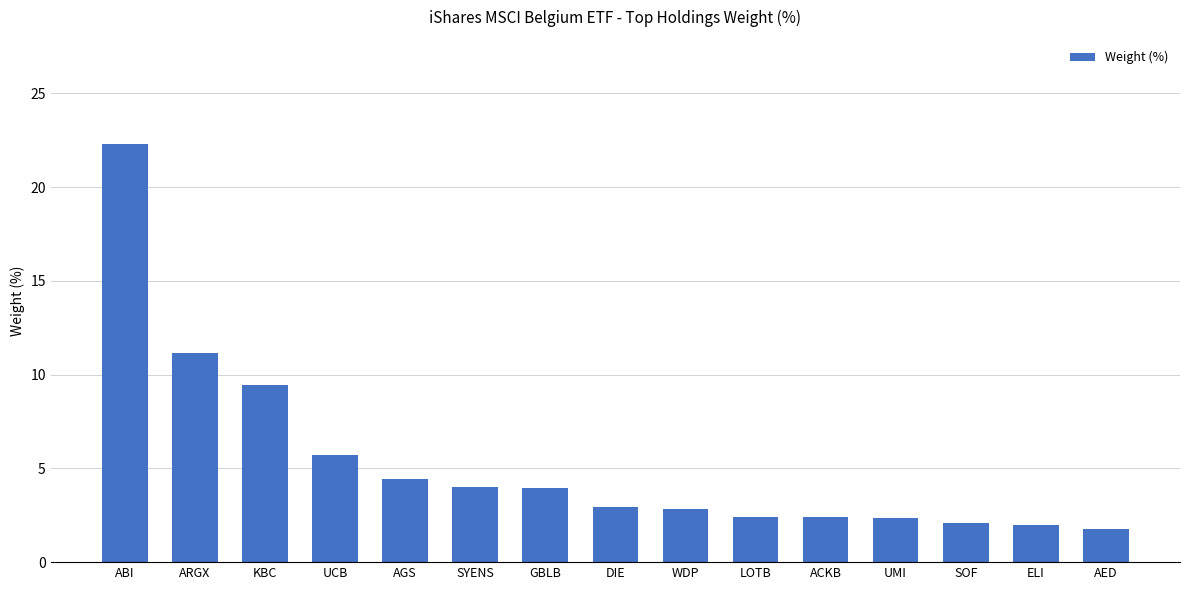

What is the smallest value displayed?

1.8